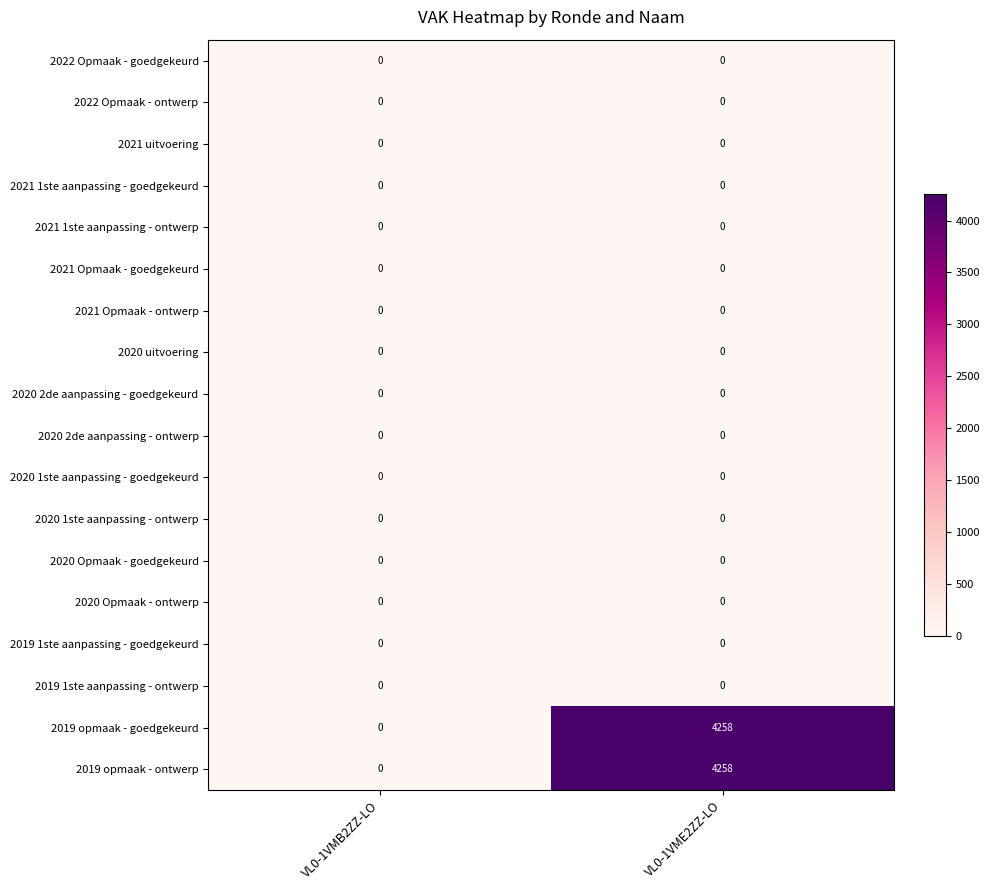

At which category is the sum across all series the highest?

VL0-1VME2ZZ-LO